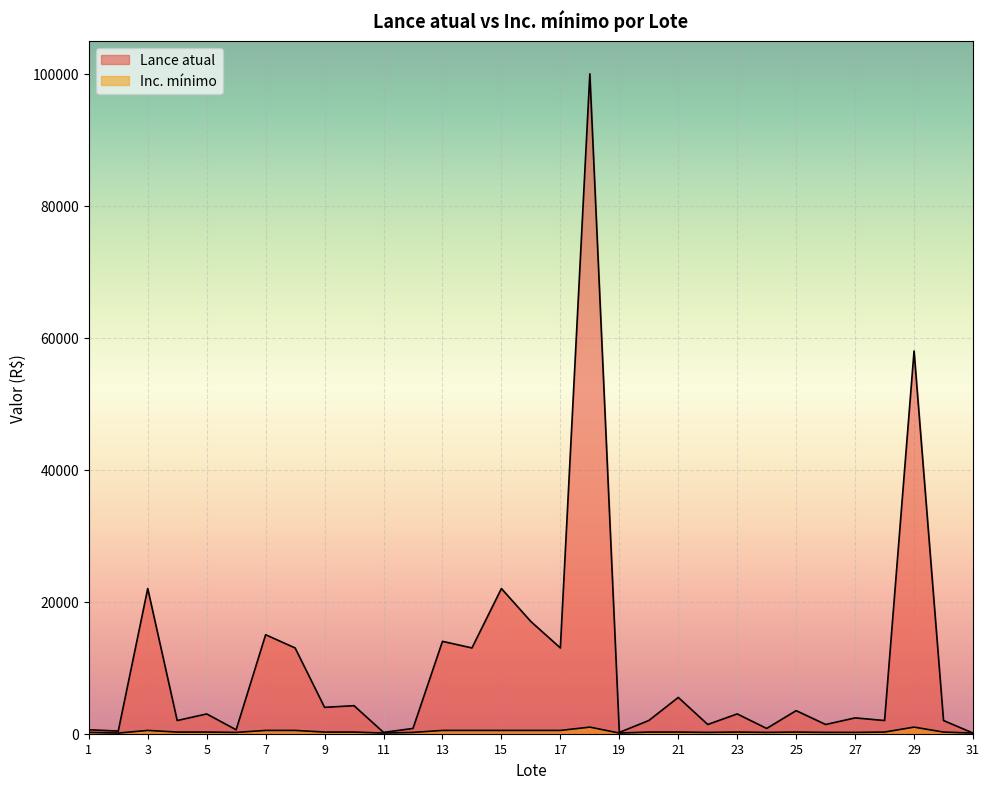

Which series has the largest range (max minus min)?

Lance atual